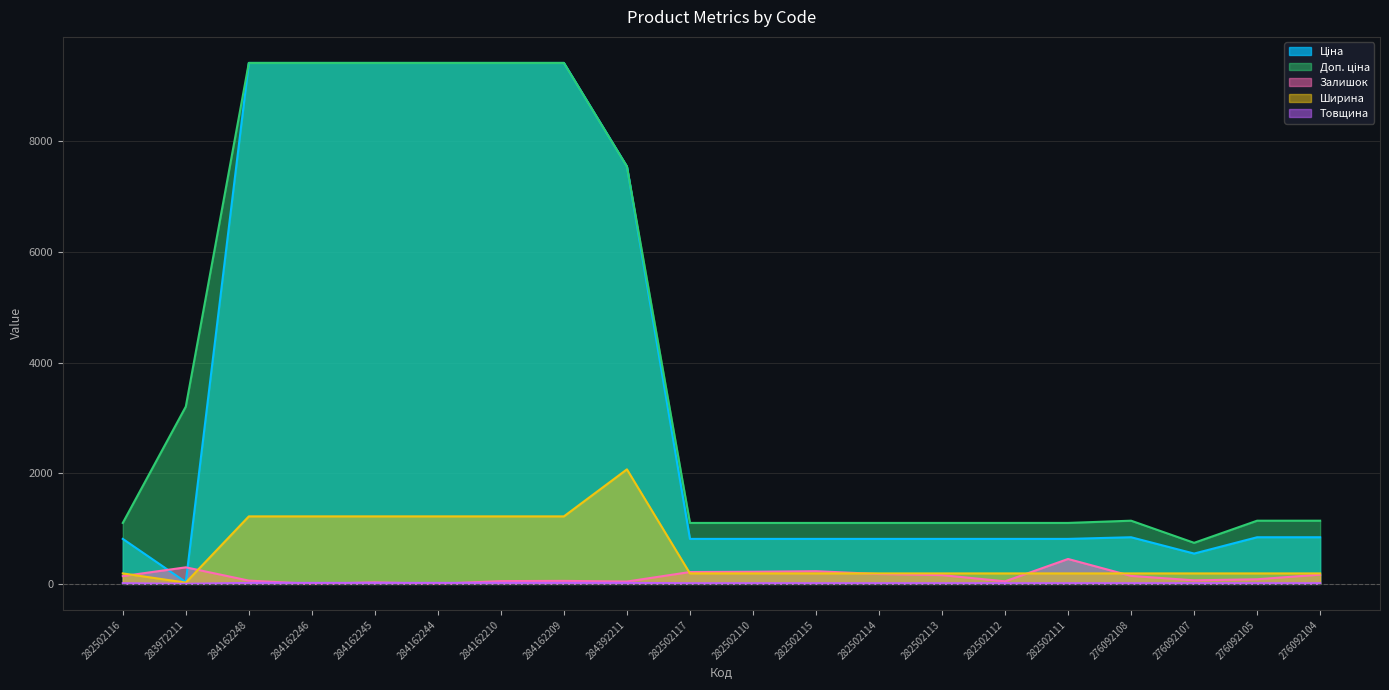

Reading left to right, what are all the values shown in this chart?

Ціна: 813.0	32.0	9416.9	9416.9	9416.9	9416.9	9416.9	9416.9	7545.9	813.0	813.0	813.0	813.0	813.0	813.0	813.0	842.8	547.8	842.8	842.8
Доп. ціна: 1101.8	3205.0	9416.9	9416.9	9416.9	9416.9	9416.9	9416.9	7545.9	1101.8	1101.8	1101.8	1101.8	1101.8	1101.8	1101.8	1142.1	742.0	1142.1	1142.1
Залишок: 140.0	299.0	59.0	0.0	27.0	1.0	50.0	54.0	42.0	214.0	219.0	229.0	178.0	158.0	46.0	450.0	144.0	64.0	83.0	167.0
Ширина: 189.0	23.0	1220.0	1220.0	1220.0	1220.0	1220.0	1220.0	2070.0	189.0	189.0	189.0	189.0	189.0	189.0	189.0	189.0	189.0	189.0	189.0
Товщина: 12.0	2.0	18.0	18.0	18.0	18.0	18.0	18.0	18.0	12.0	12.0	12.0	12.0	12.0	12.0	12.0	12.0	12.0	12.0	12.0